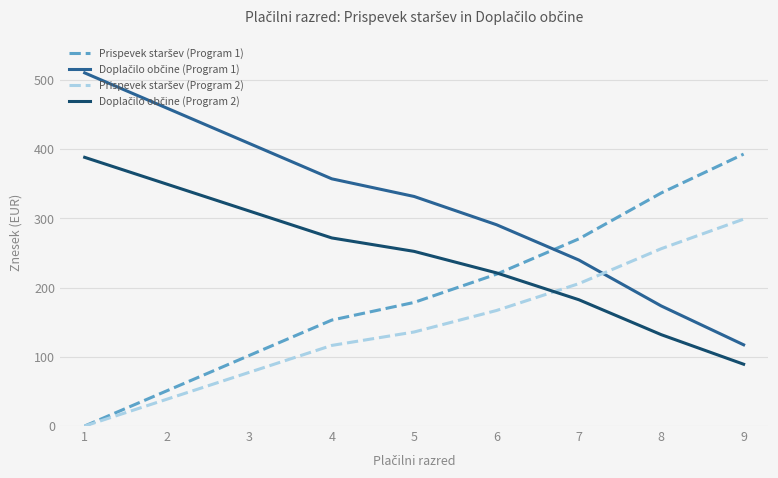

What is the total value across all series at 7?

898.2